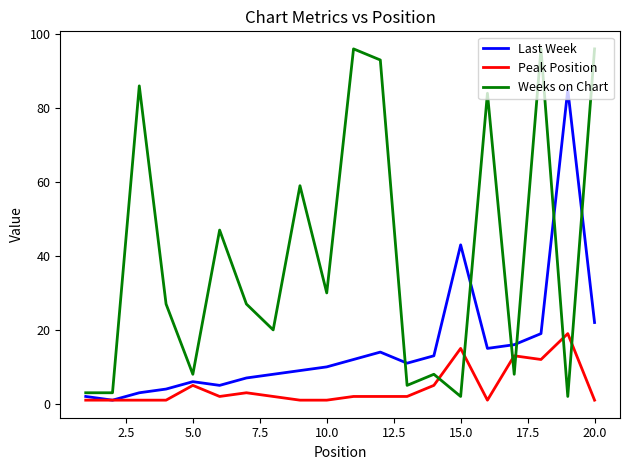

Rank the series by their maximum value, from lowest to highest.

Peak Position, Last Week, Weeks on Chart